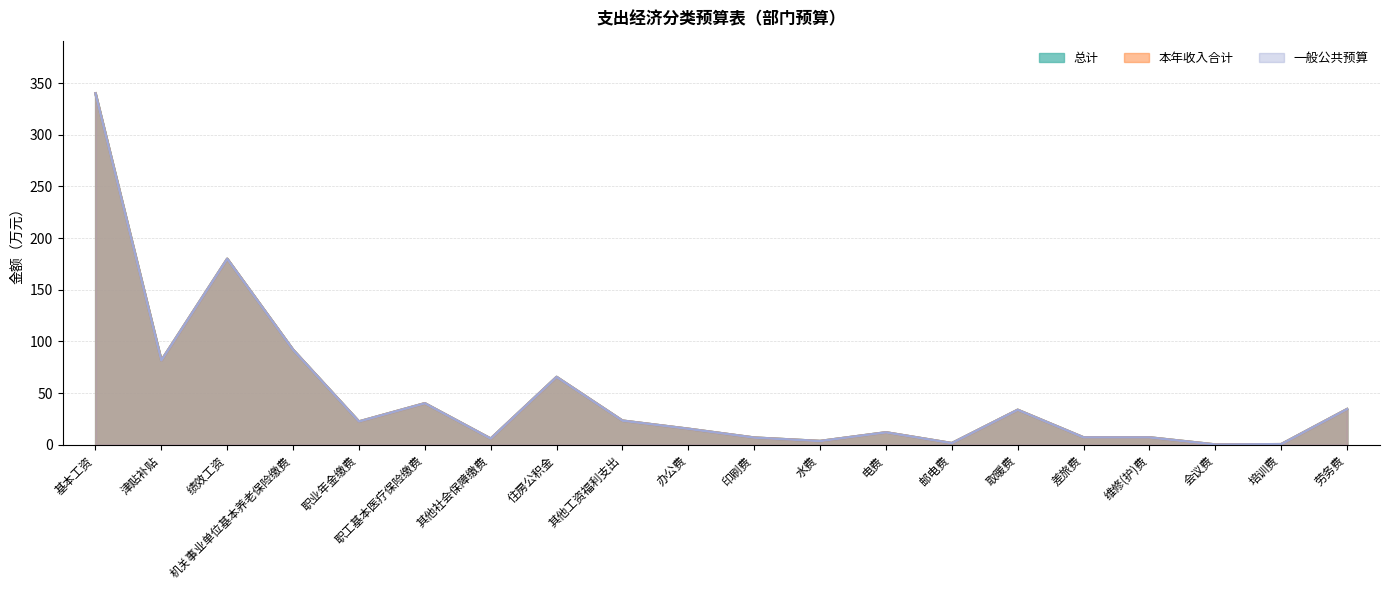

What is the label of the 4th point from the left?

机关事业单位基本养老保险缴费